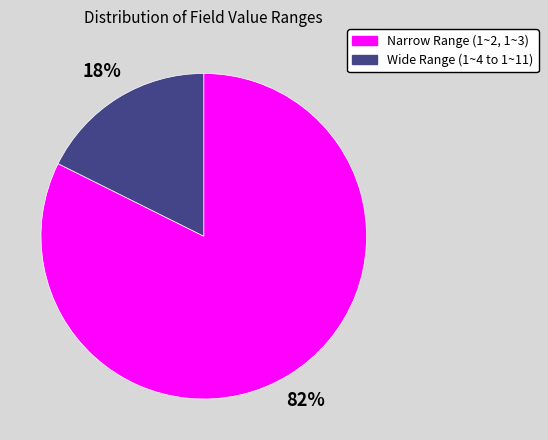

To the nearest percent, what is the average slice percentage?

50%